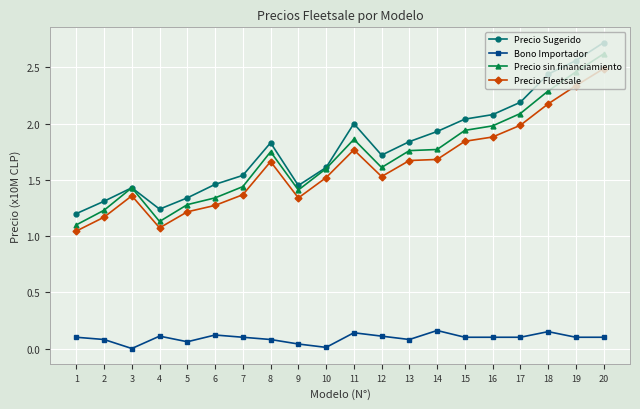

Where is the first local maximum for Precio sin financiamiento?

3